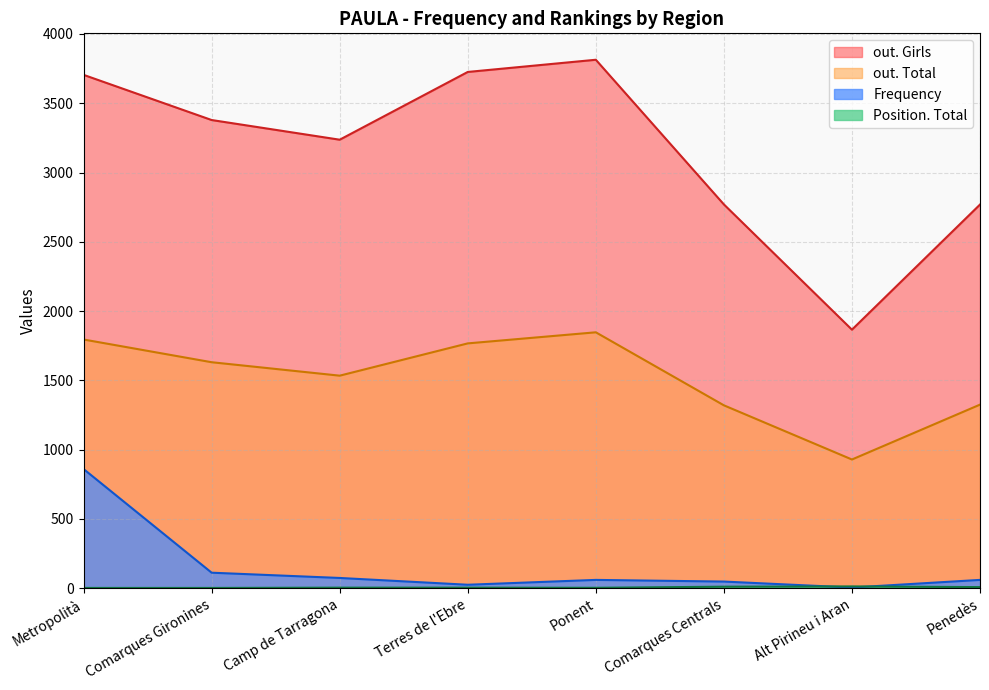

Which has a higher value, Alt Pirineu i Aran or Camp de Tarragona?

Camp de Tarragona